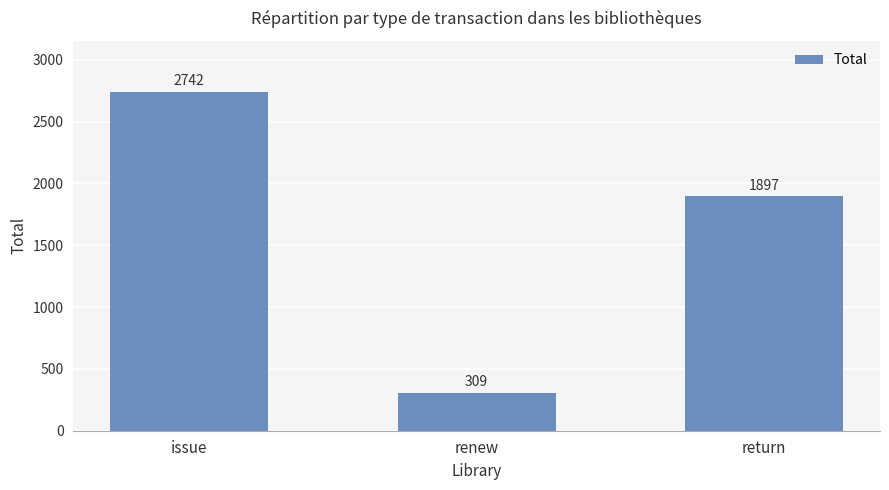

What is the label of the 1st bar from the left?

issue